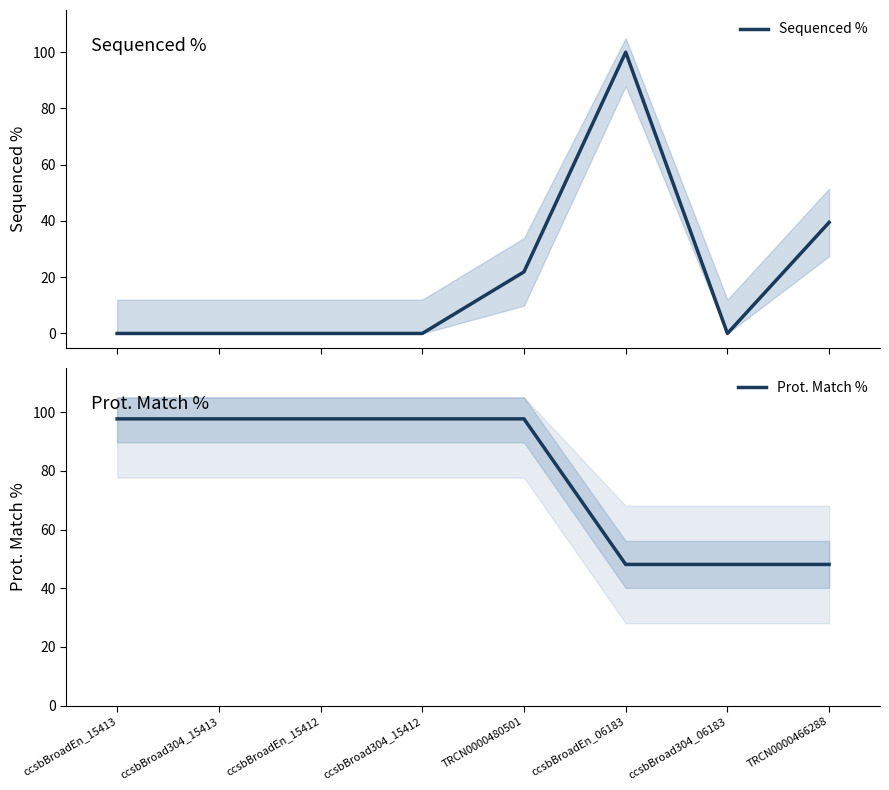

What is the label of the 4th point from the left?

ccsbBroad304_15412